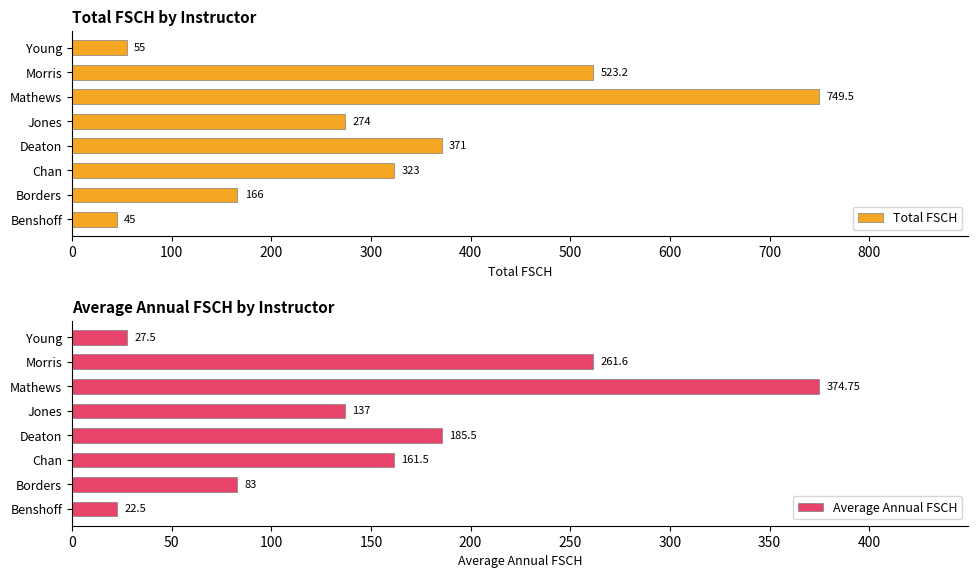

What is the lowest value of the Total FSCH series?

45.0